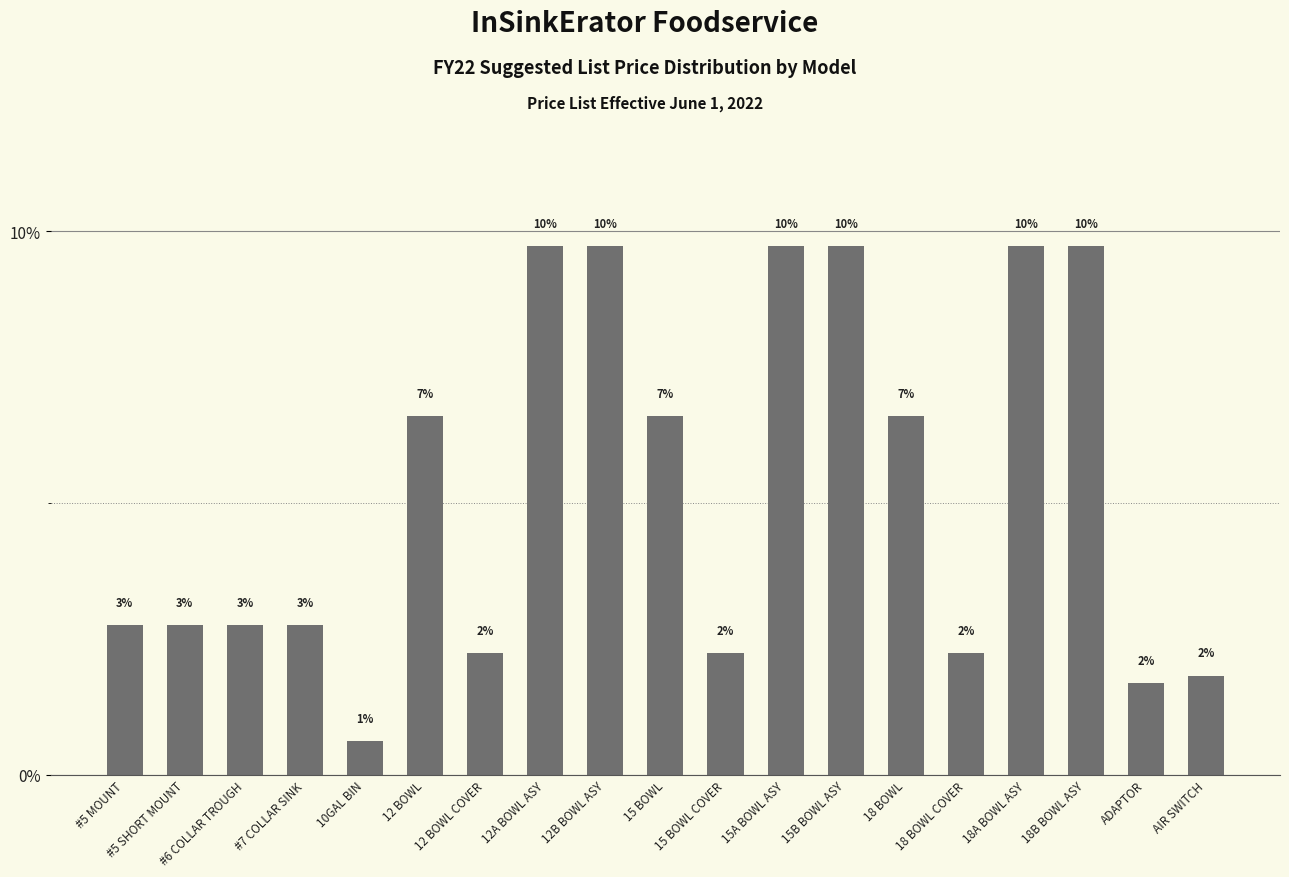

Between 18 BOWL COVER and 12 BOWL COVER, which is larger?

18 BOWL COVER